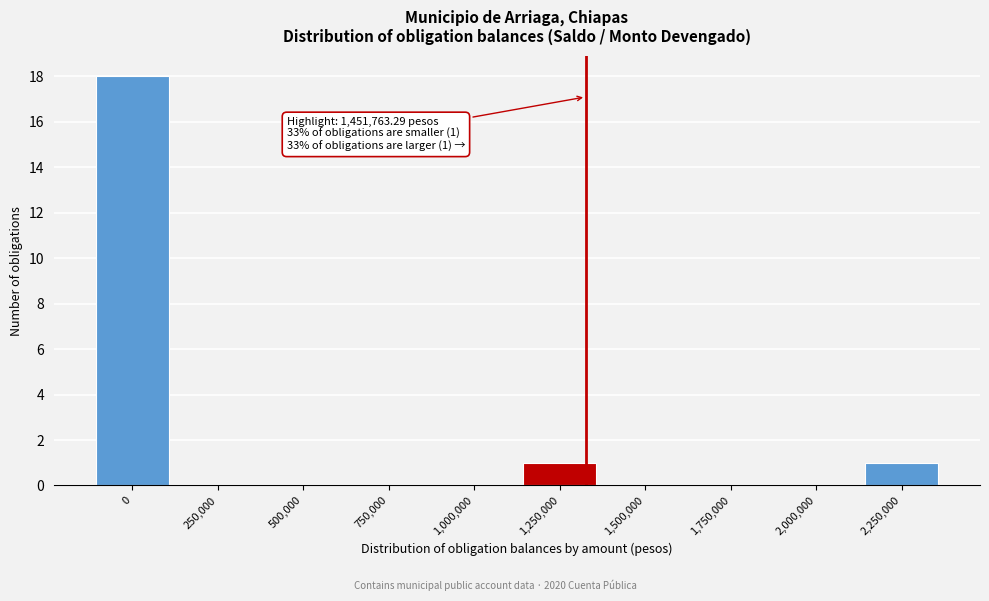

Reading right to left, what are all the values shown in this chart?

2,250,000=1	2,000,000=0	1,750,000=0	1,500,000=0	1,250,000=1	1,000,000=0	750,000=0	500,000=0	250,000=0	0=18